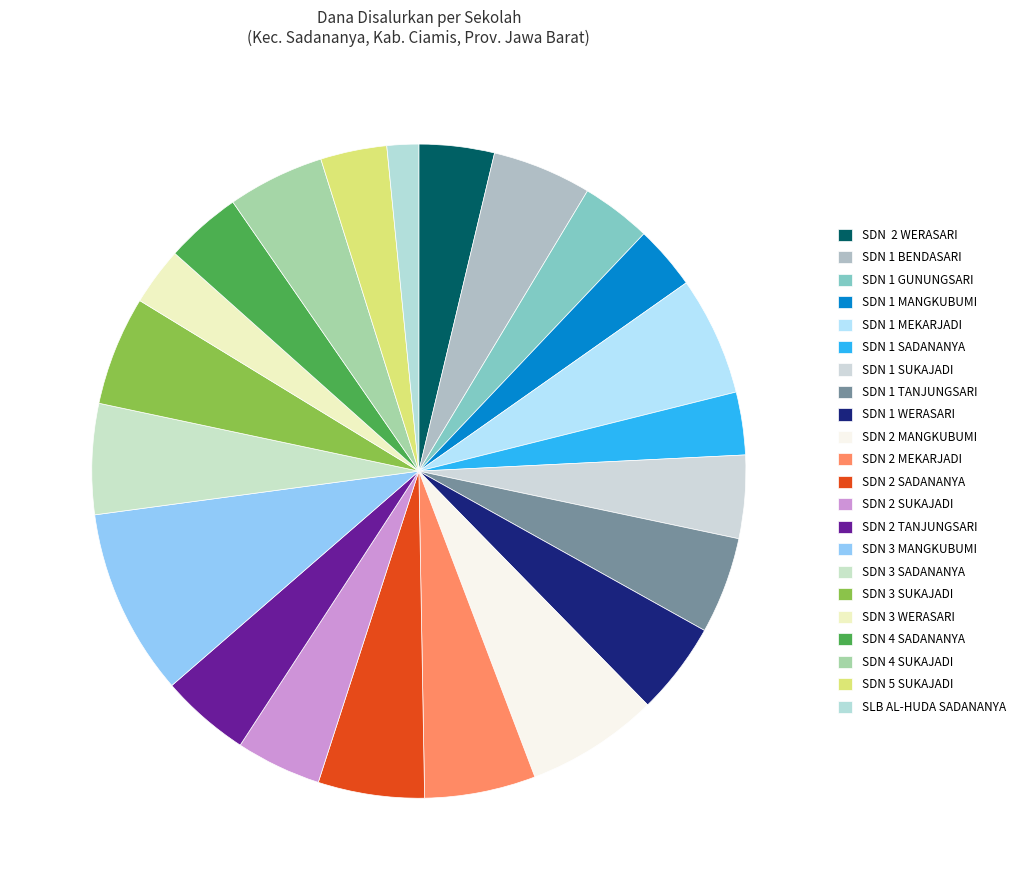

How many slices are in this pie chart?

22